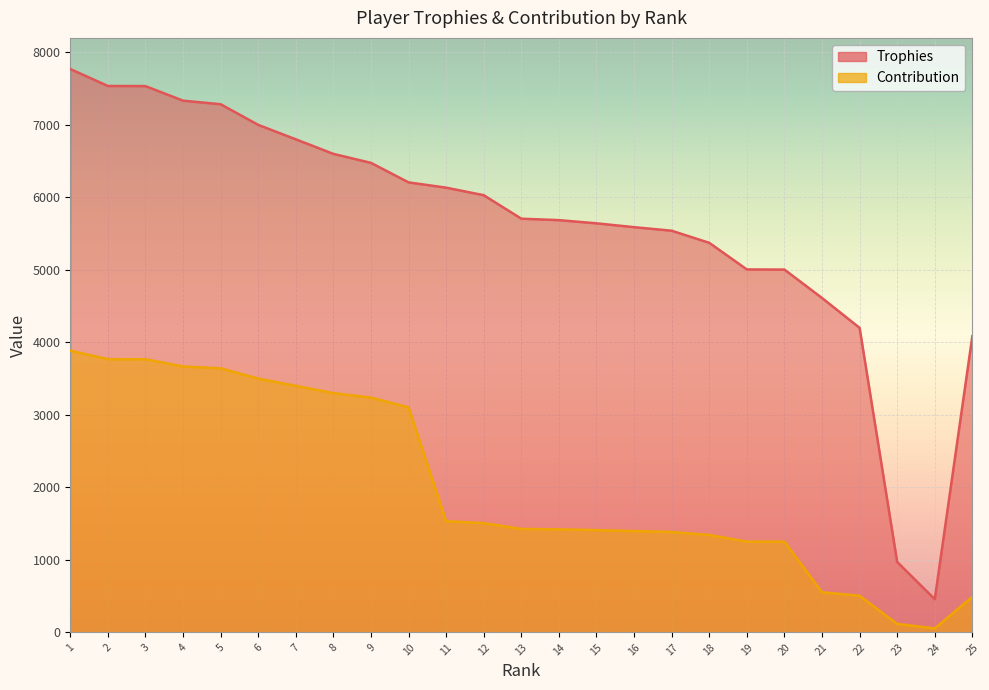

Between 24 and 7, which is larger?

7